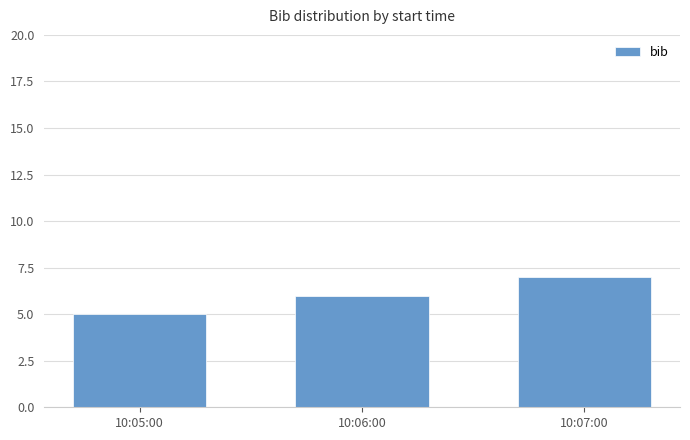

Does the chart contain any negative values?

No